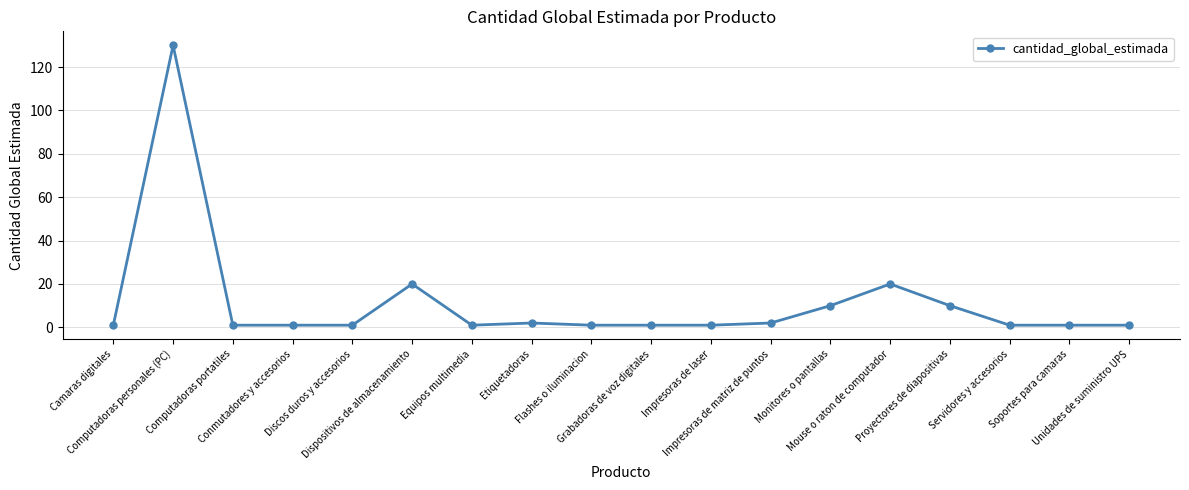

Does the chart display data point markers on the line(s)?

Yes